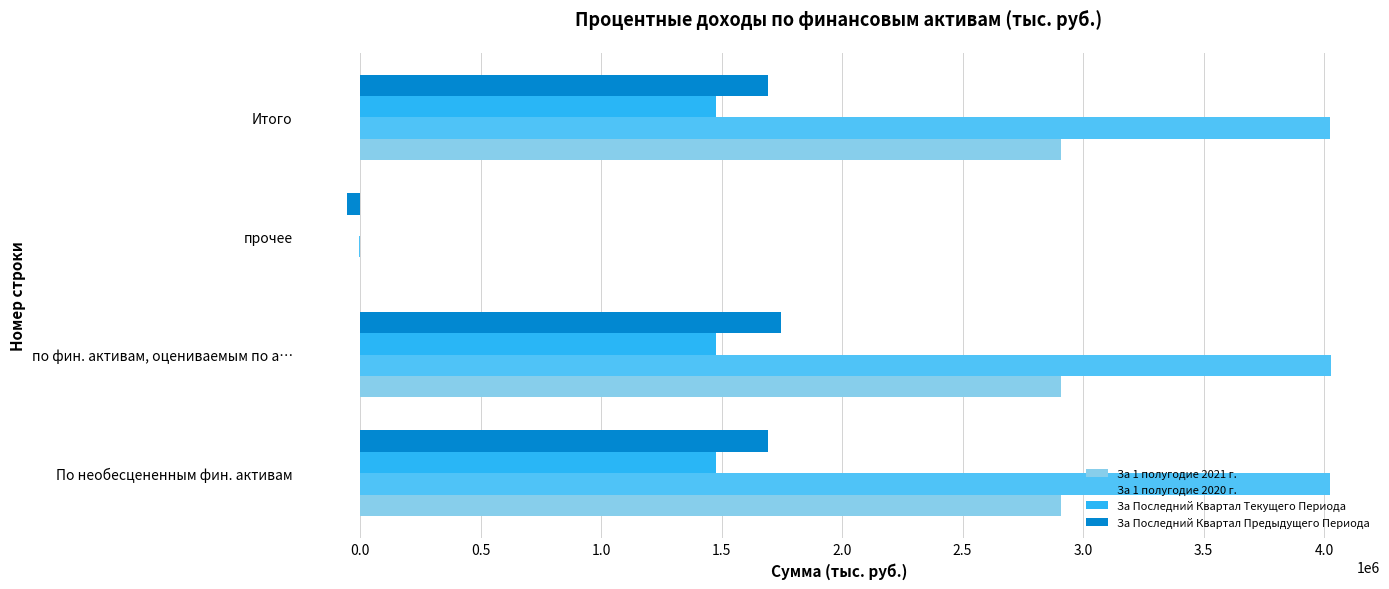

Which series has the widest spread of values?

За 1 полугодие 2020 г.